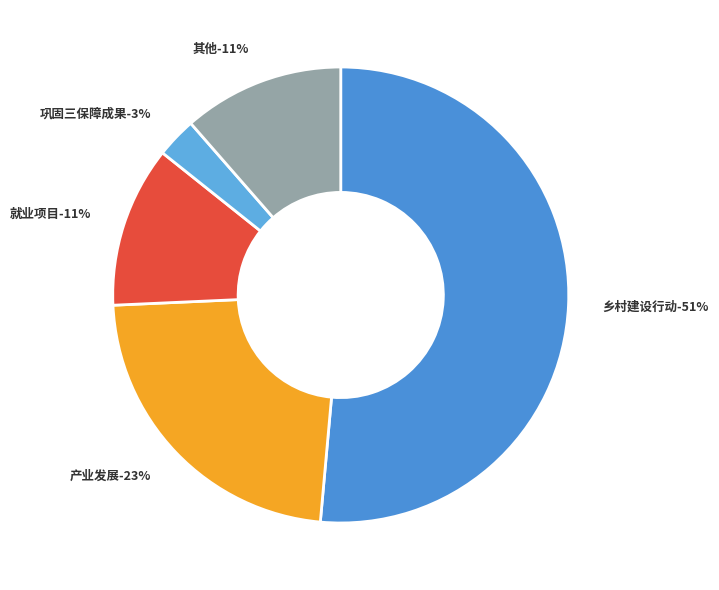

What is the largest slice in the pie chart?

乡村建设行动